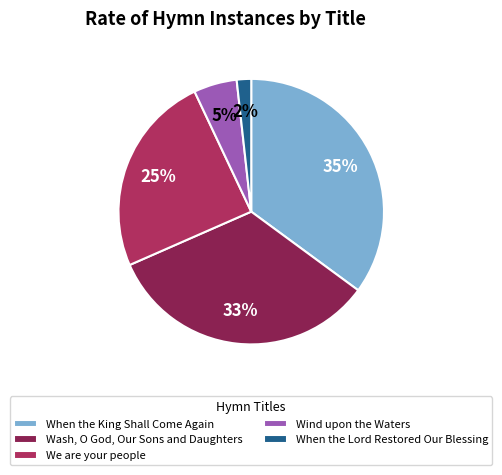

Which has a higher value, We are your people or When the Lord Restored Our Blessing?

We are your people